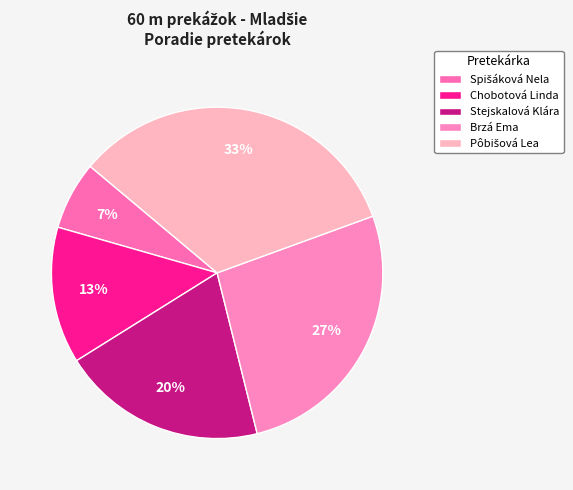

Does Pôbišová Lea account for over 50% of the chart?

No